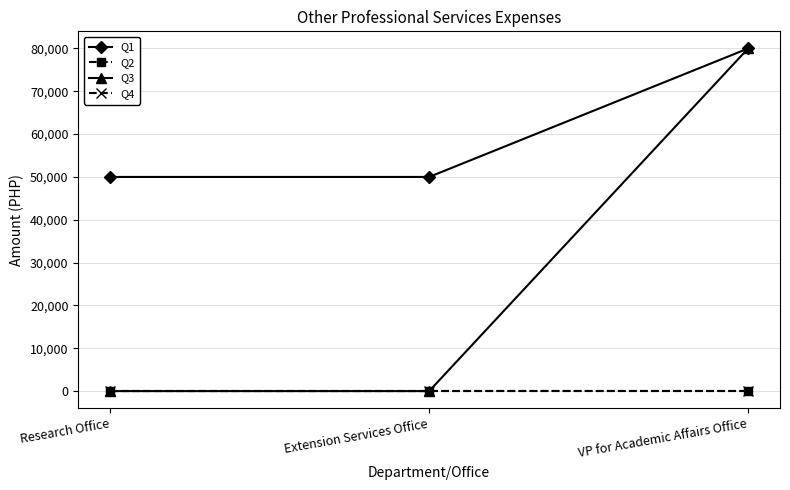

Between Extension Services Office and VP for Academic Affairs Office, which is larger?

VP for Academic Affairs Office